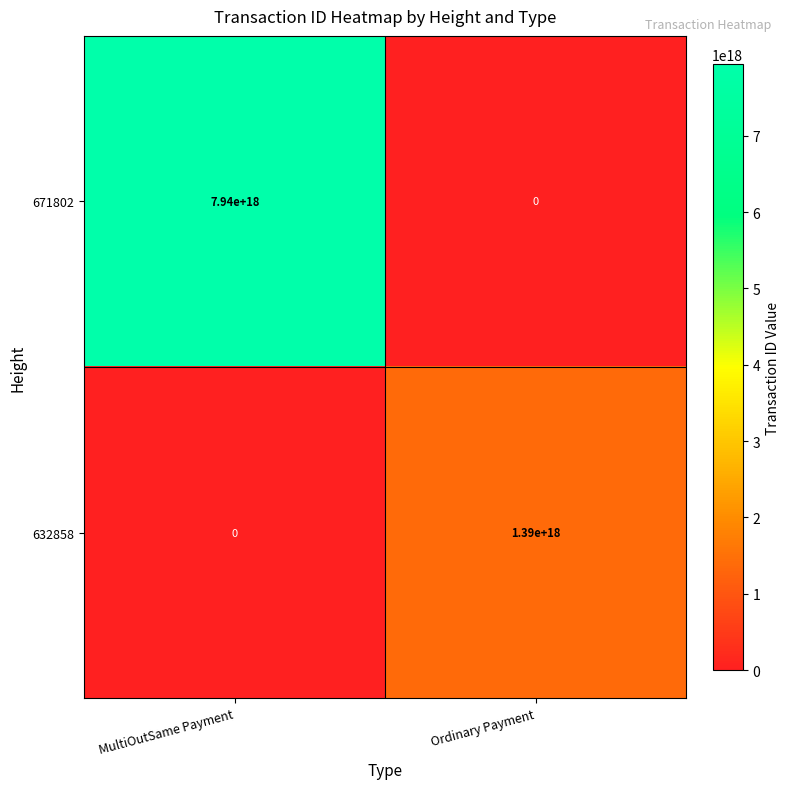

Is it true that 632858 equals 0 at MultiOutSame Payment?

True